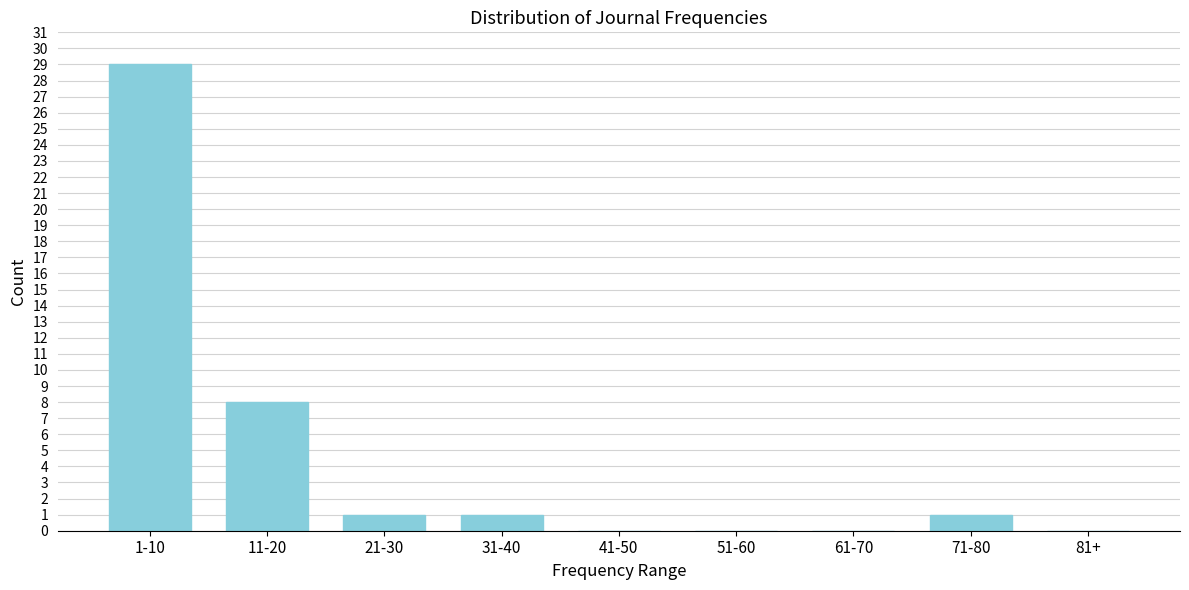

Reading left to right, transcribe all the data shown in this chart.

1-10=29	11-20=8	21-30=1	31-40=1	41-50=0	51-60=0	61-70=0	71-80=1	81+=0